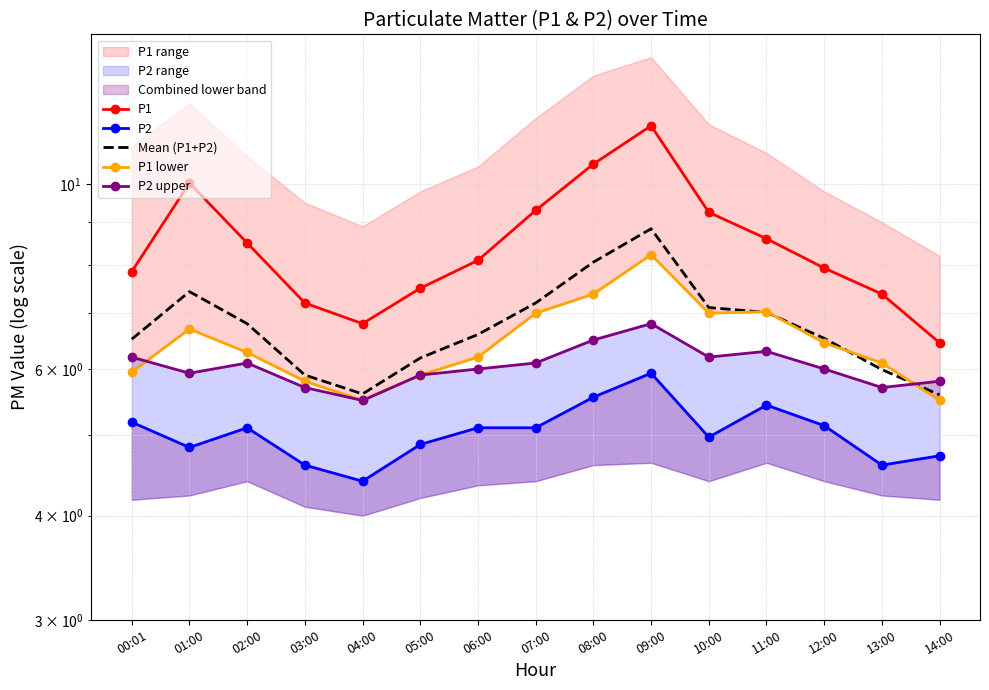

Where is P1 lower nearest to the value 6?

00:01